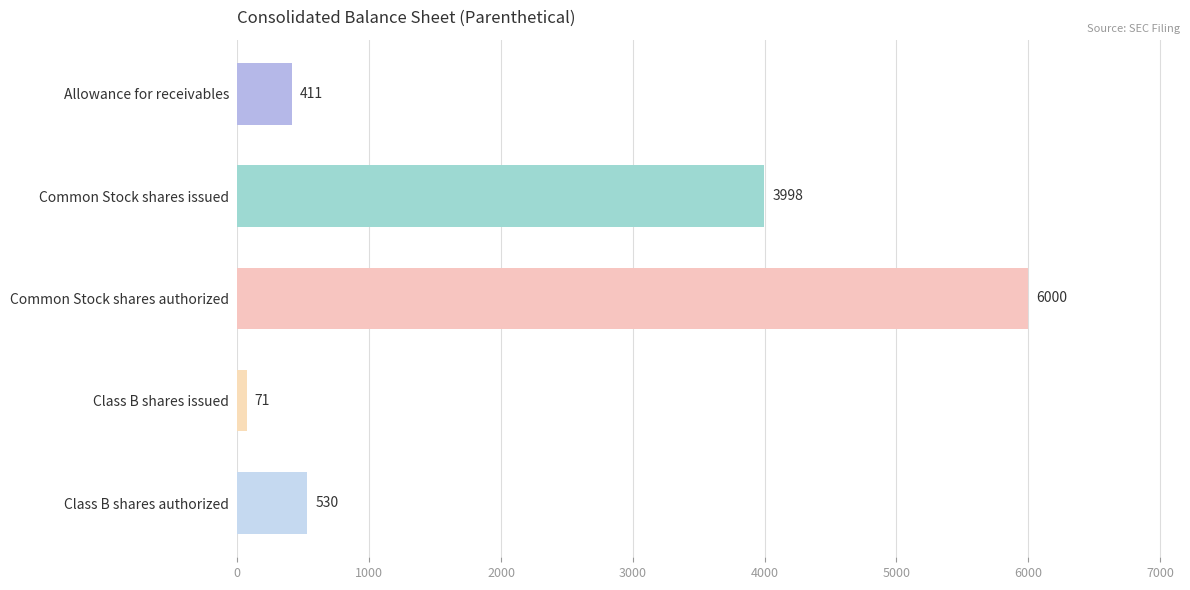

What is the greatest value displayed?

6000